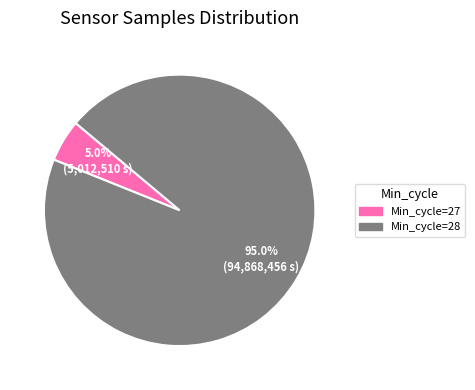

Does any single category account for the majority?

Yes